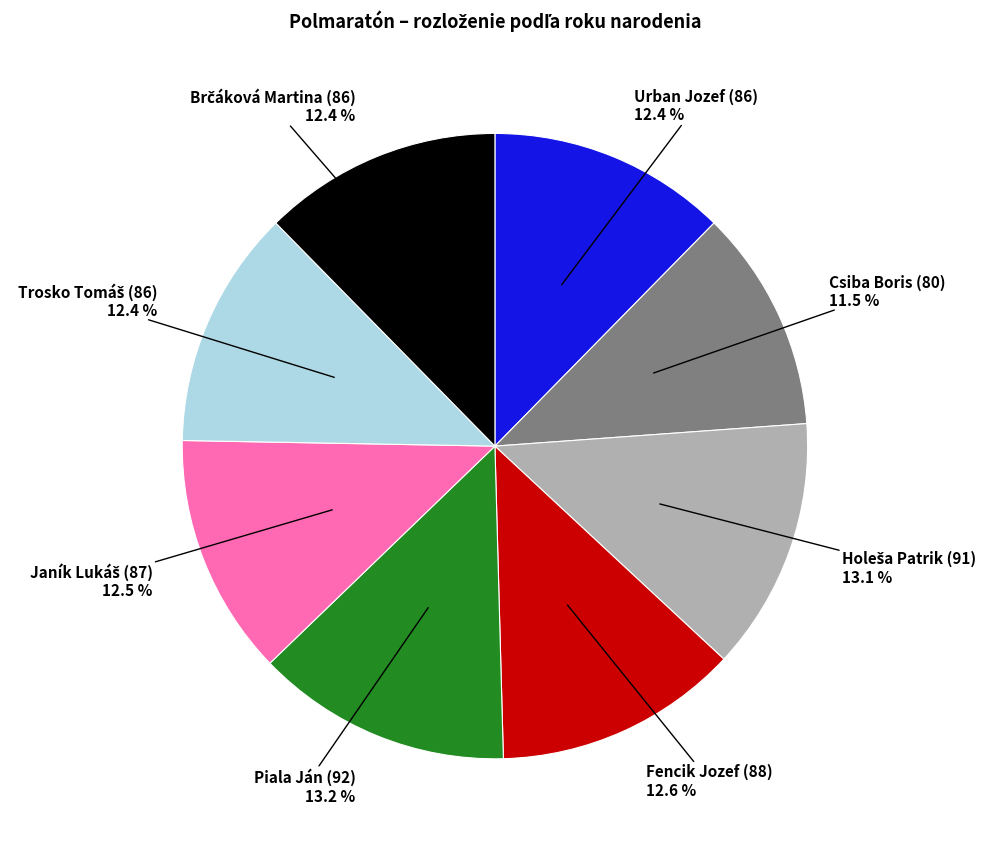

To the nearest percent, what percentage of the pie is Fencik Jozef (88)?

13%